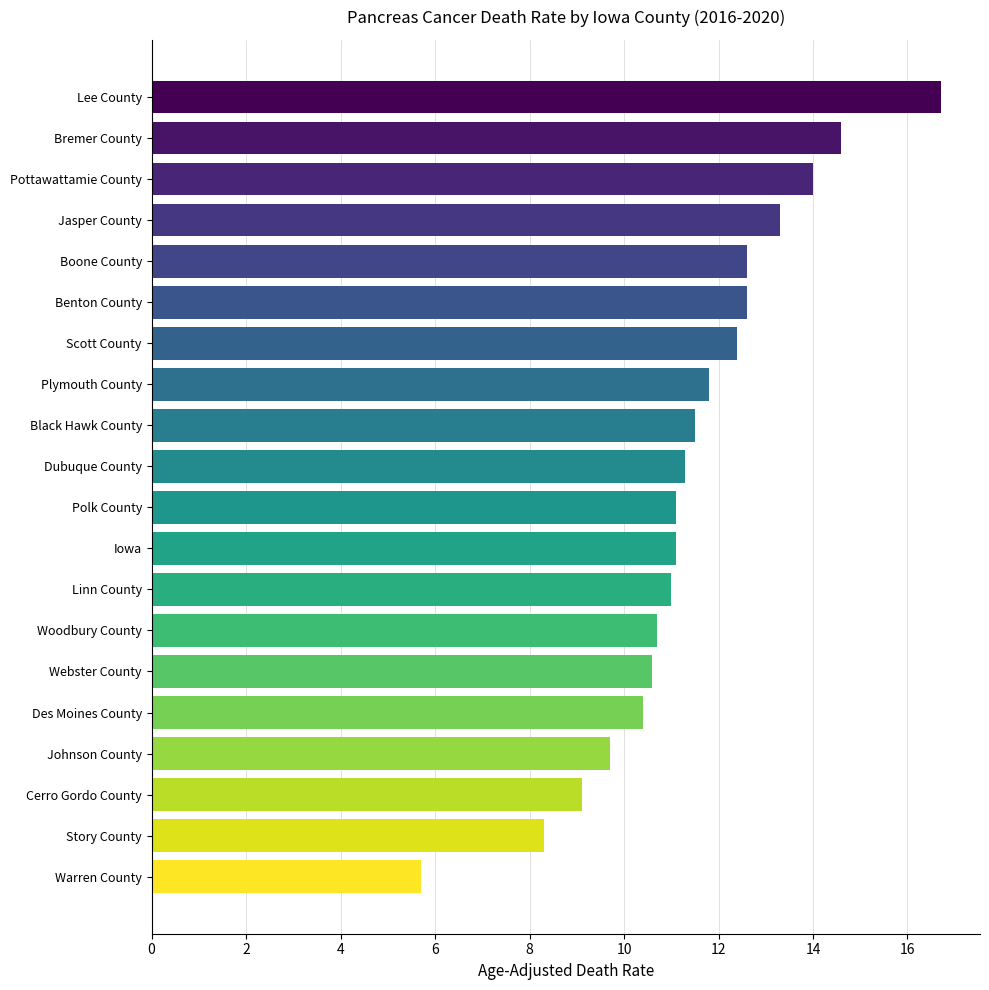

Count the number of categories in the chart.

20